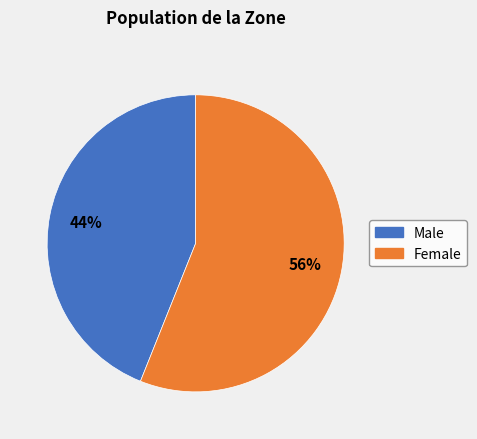

Which category has the biggest portion of the pie?

Female